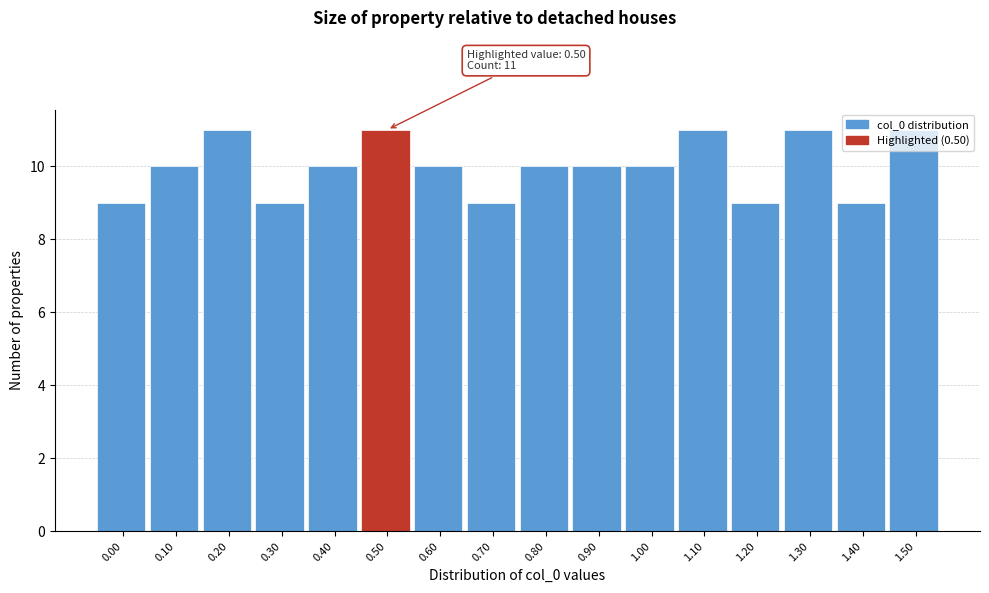

What is the average value?

10